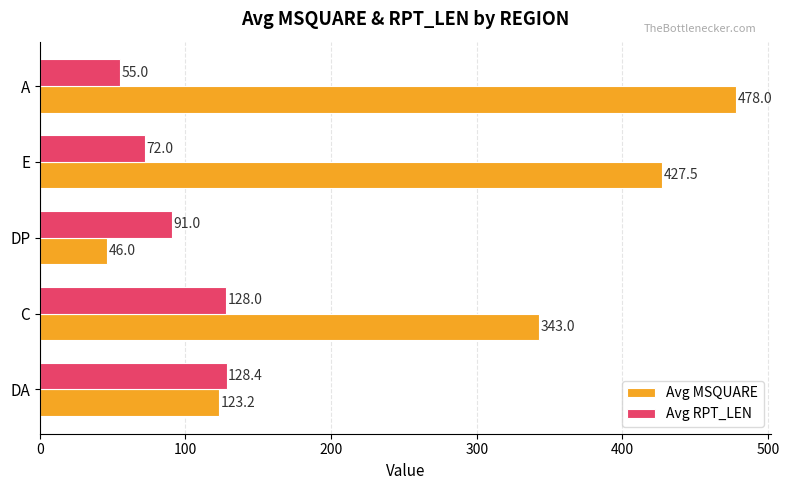

What is the difference between the second highest and second lowest values in the Avg MSQUARE series?

304.3